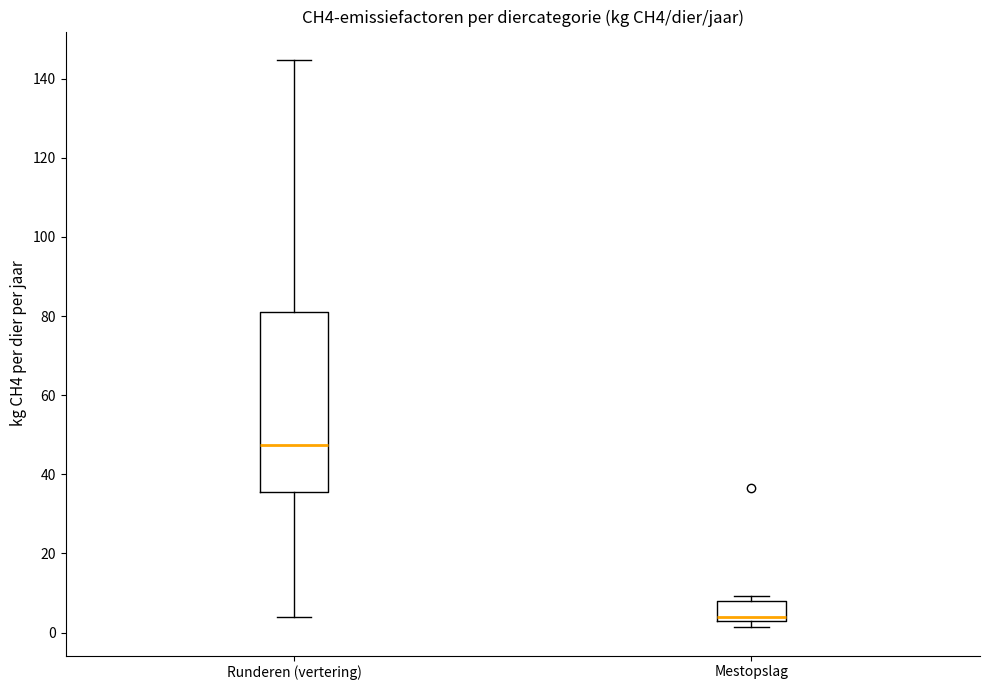

Which box has the lowest median line?

Mestopslag